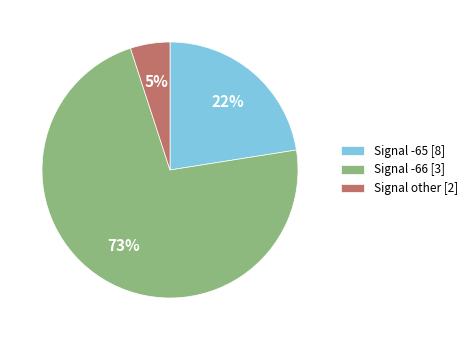

Rank the categories by value from lowest to highest.

Signal other [2], Signal -65 [8], Signal -66 [3]